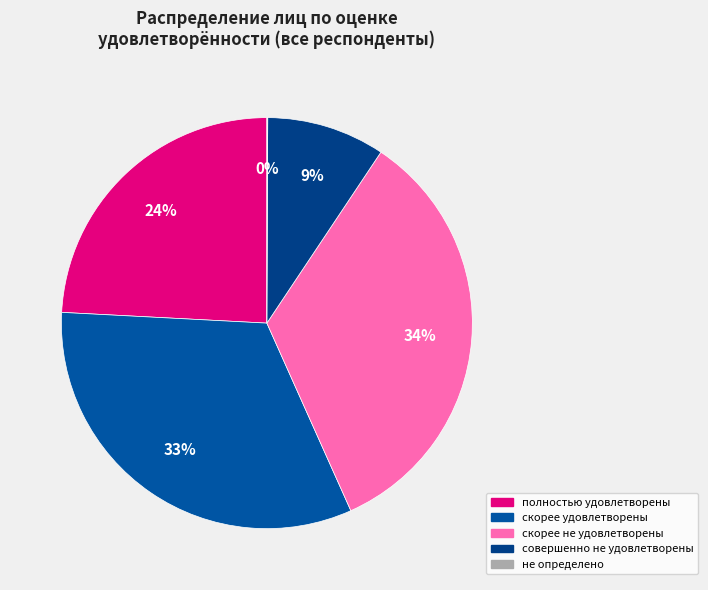

Is it true that не определено is 1% of the pie?

False